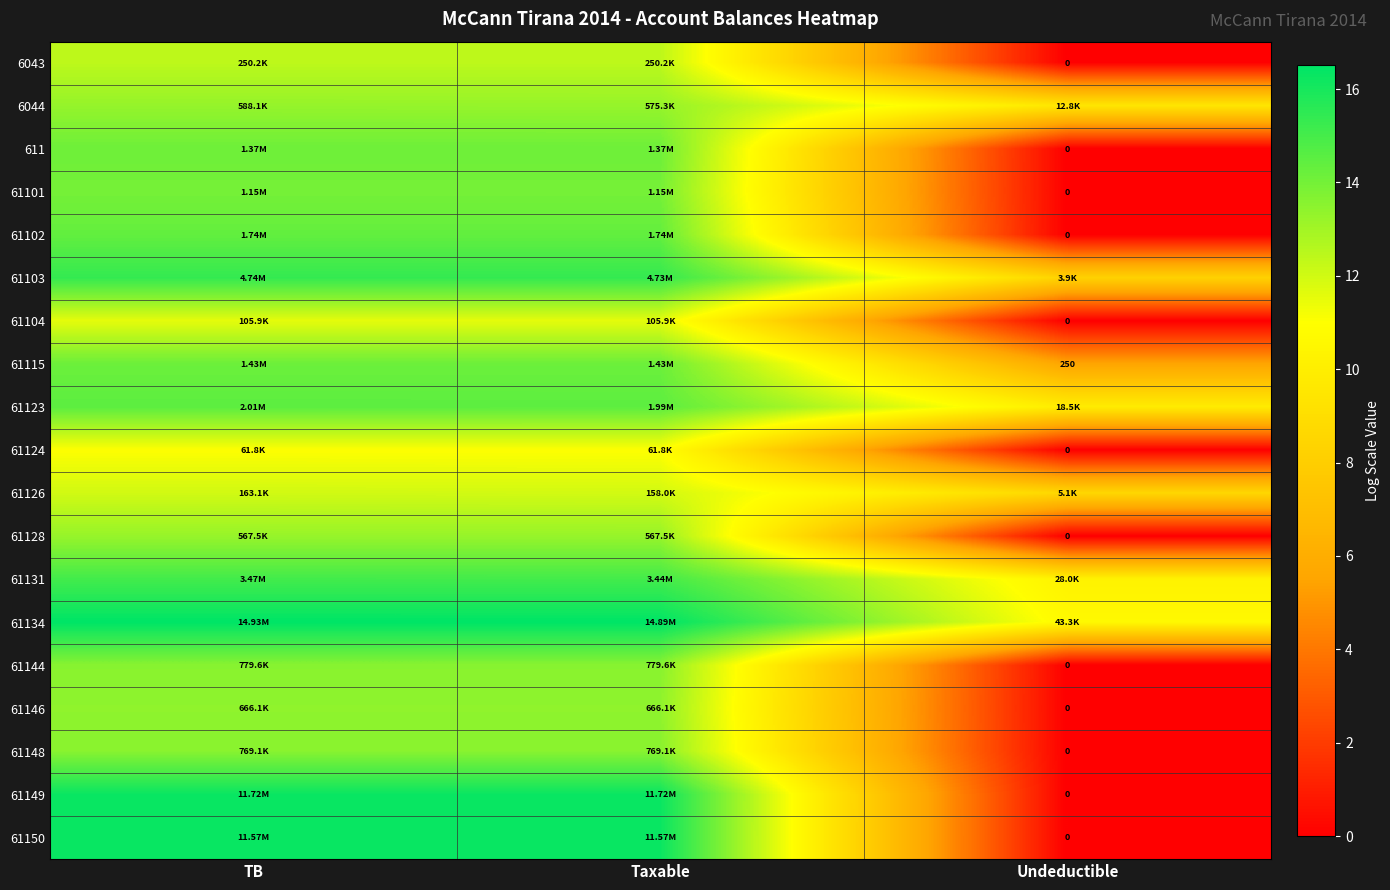

At which label does 61102 first exceed 14?

TB